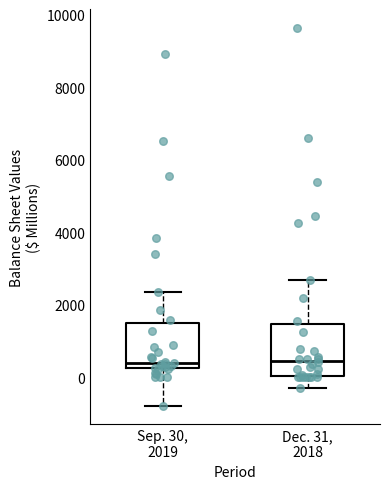

Where is the lower edge of the box for Dec. 31, 2018 on the y-axis? The values are not printed on the chart, so give them approximately, as read against the axis.

0